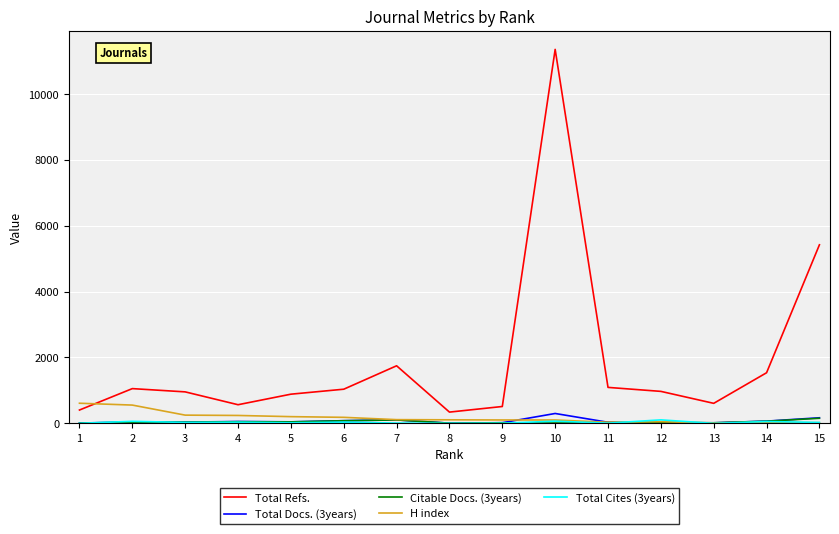

What is the difference between the Total Docs. (3years) values at 2 and 1?

29